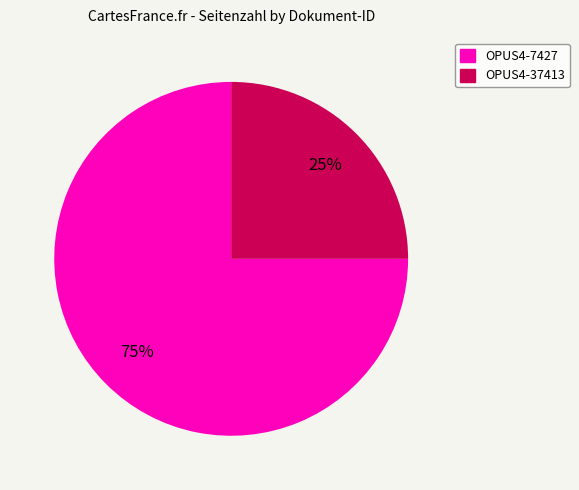

How many slices are in this pie chart?

2